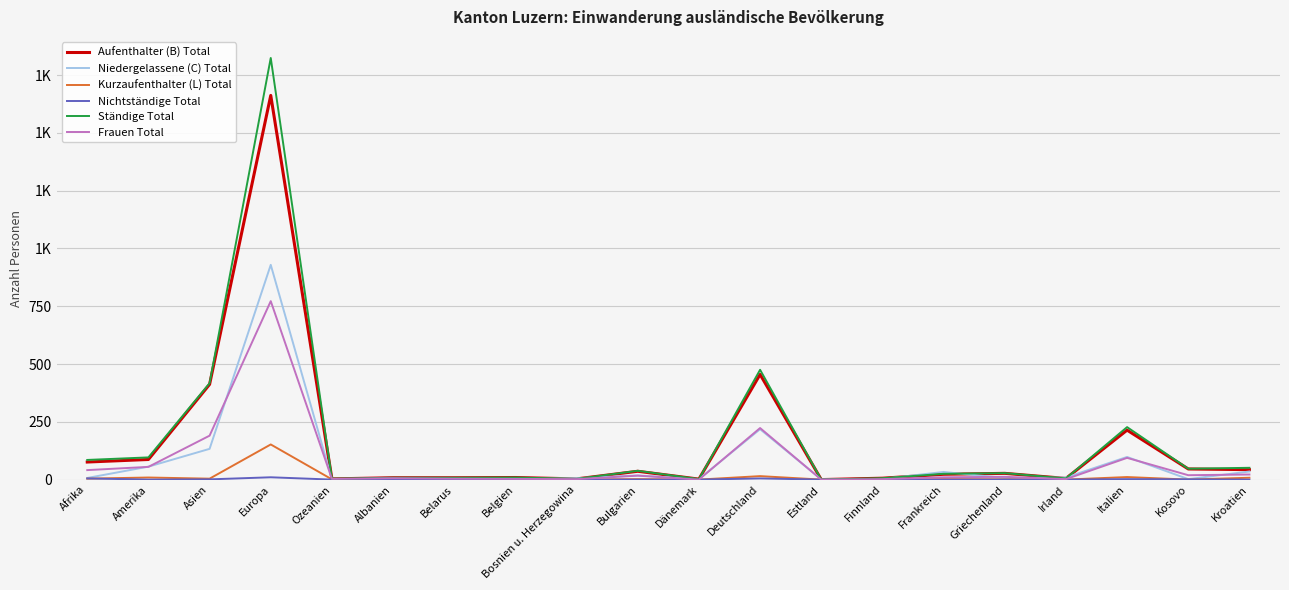

True or false: Ständige Total has a value of 8 at Finnland.

False